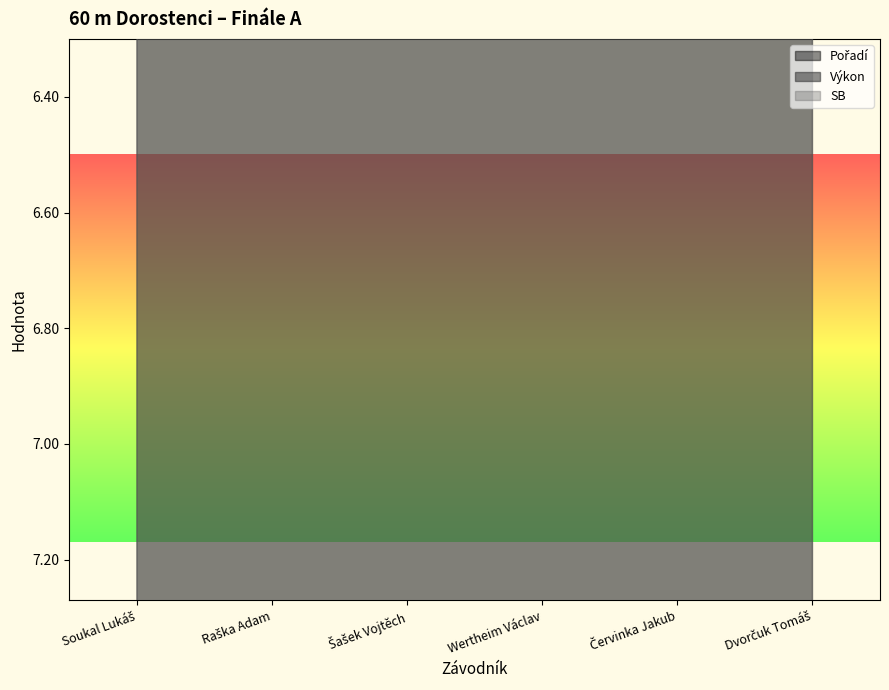

How many values in the Pořadí series exceed 4?

2